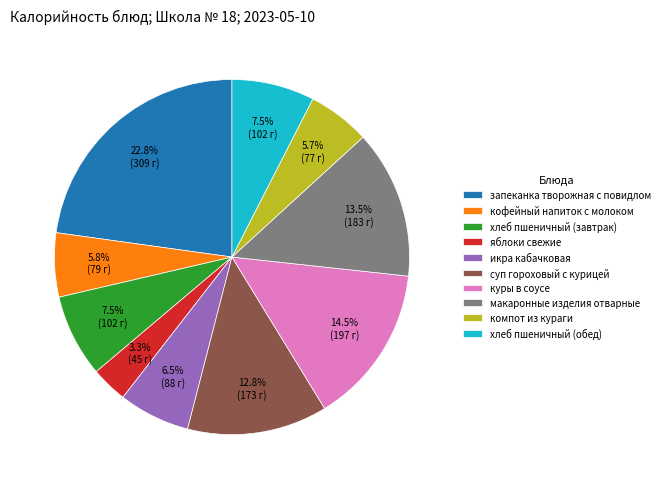

How many segments does this pie chart have?

10